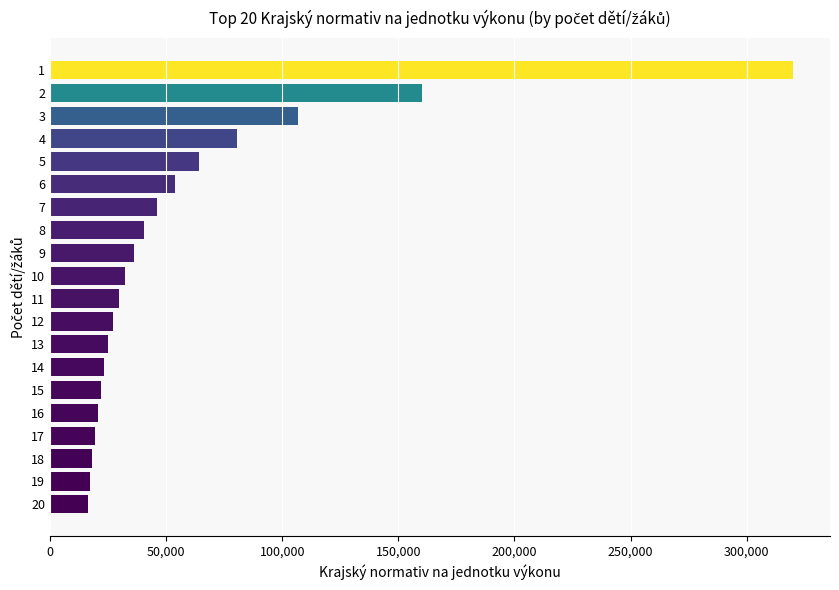

What is the minimum value shown in the chart?

16406